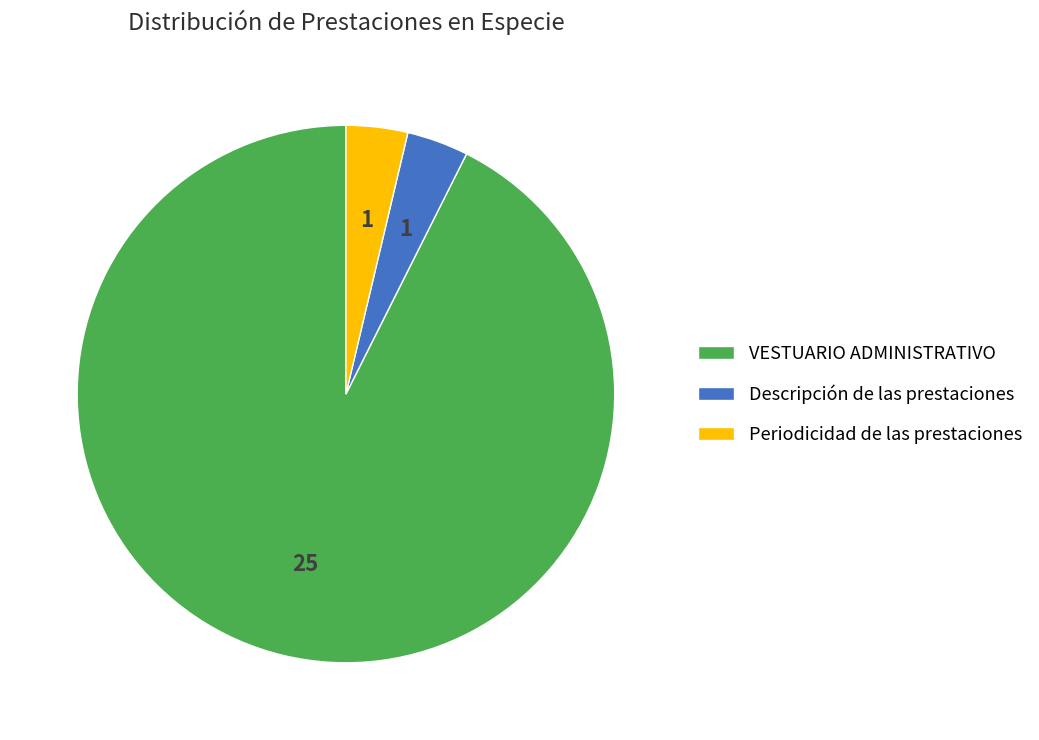

What is the ratio of the value at Periodicidad de las prestaciones to the value at Descripción de las prestaciones?

1.0